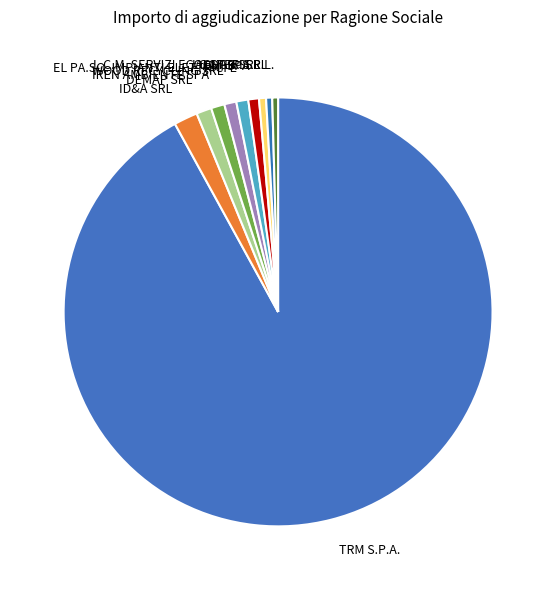

Which category has the biggest portion of the pie?

TRM S.P.A.